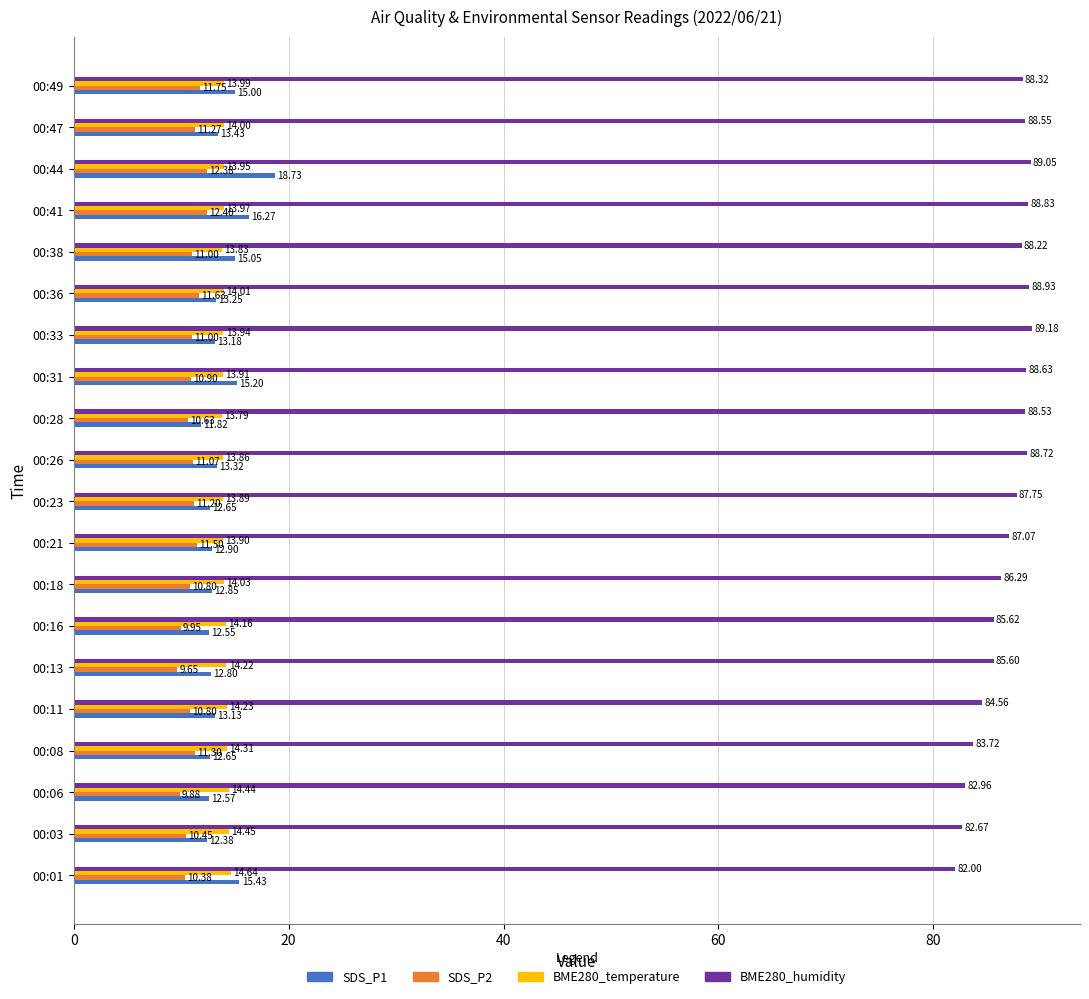

At how many categories does at least one series exceed 34?

20